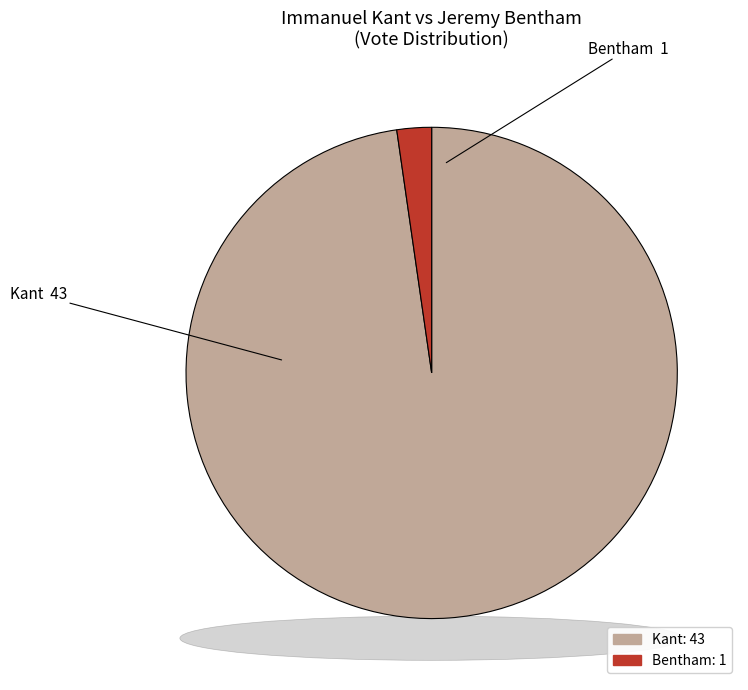

Between Bentham and Kant, which is larger?

Kant